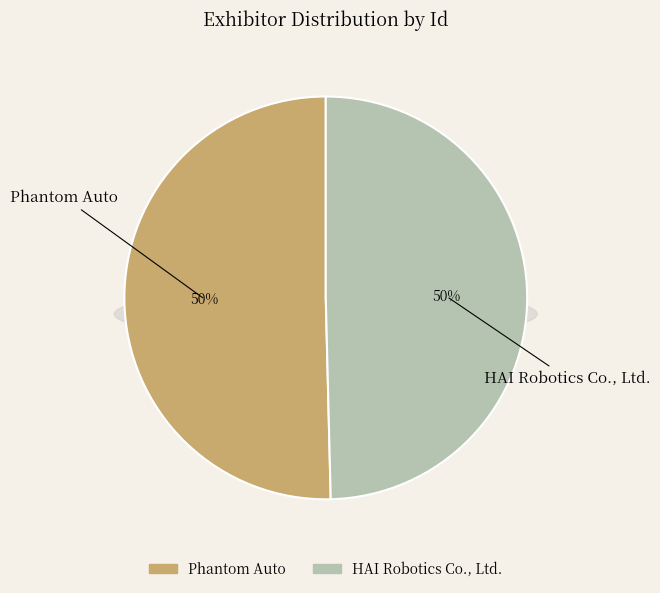

What portion of the pie excludes HAI Robotics Co., Ltd.?

50.4%